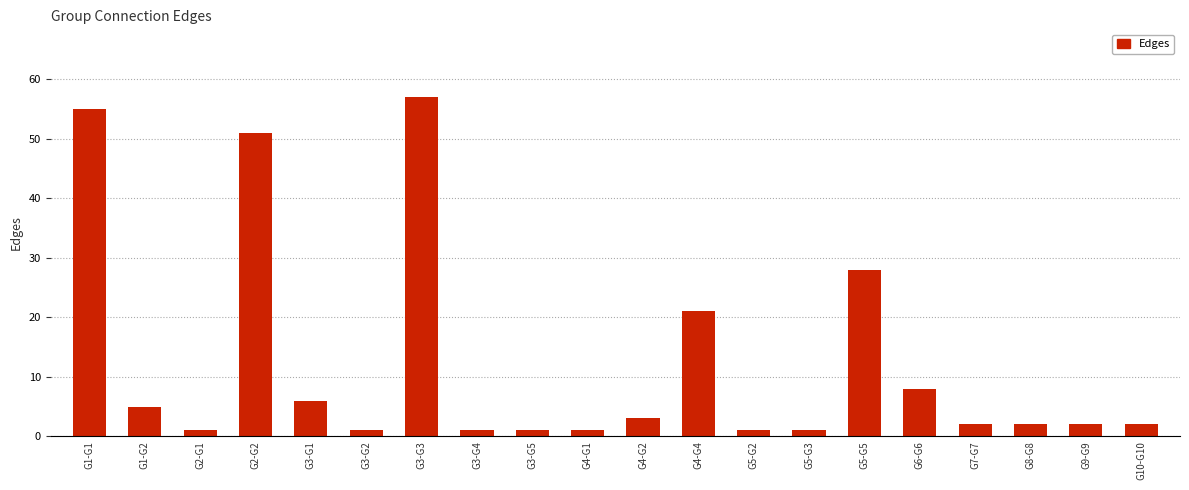

What is the smallest value displayed?

1